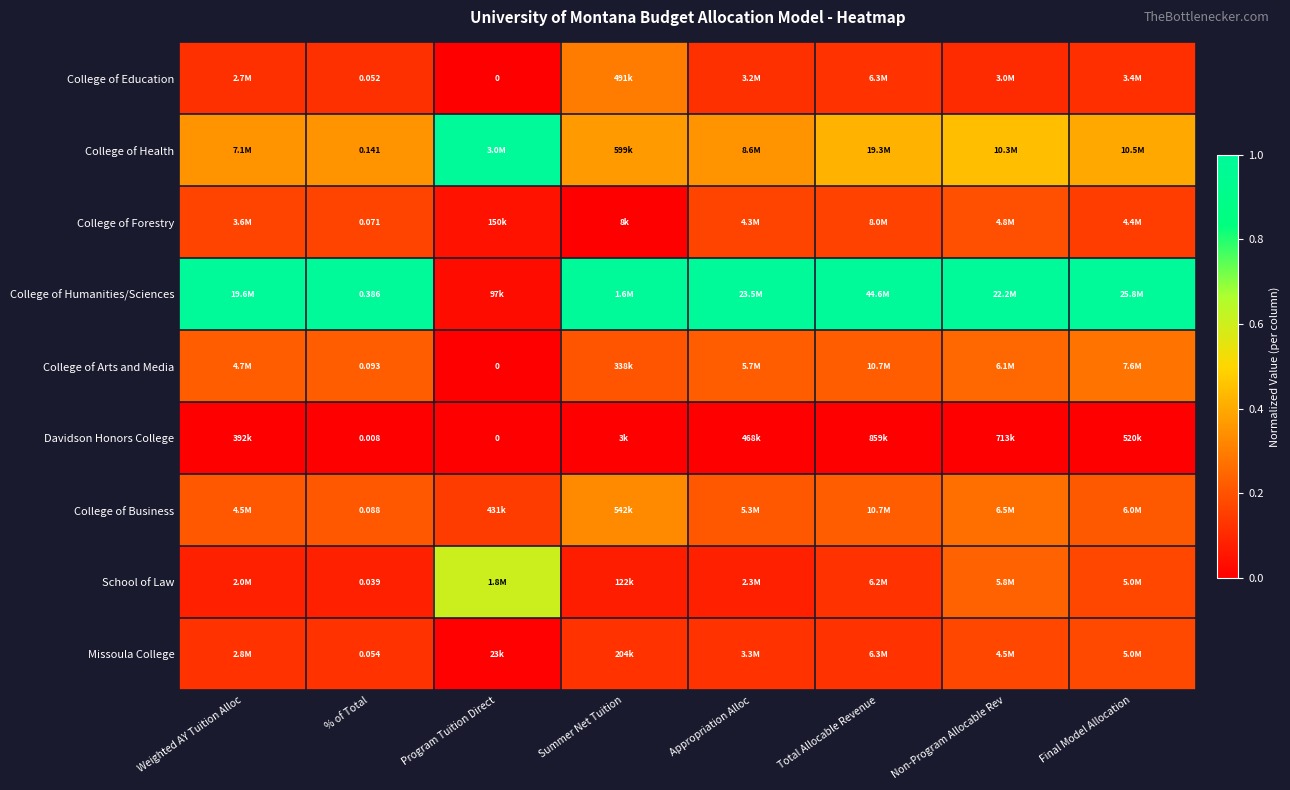

How many distinct data groups are displayed?

9